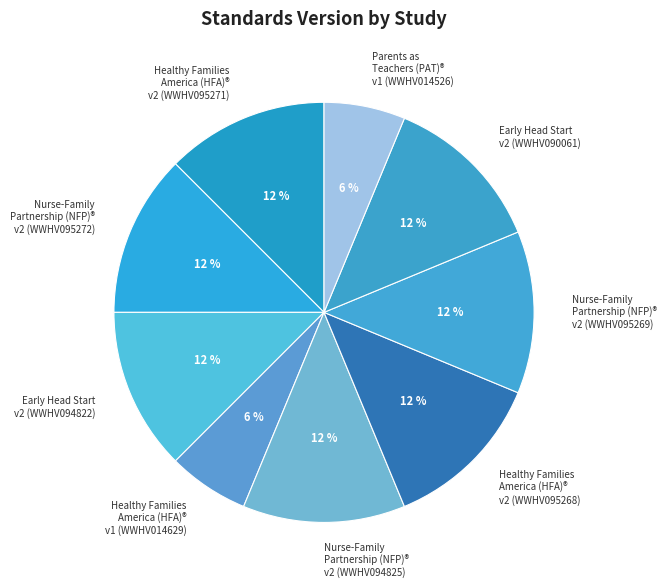

Which has a higher value, Parents as Teachers (PAT)® v1 (WWHV014526) or Early Head Start v2 (WWHV090061)?

Early Head Start v2 (WWHV090061)